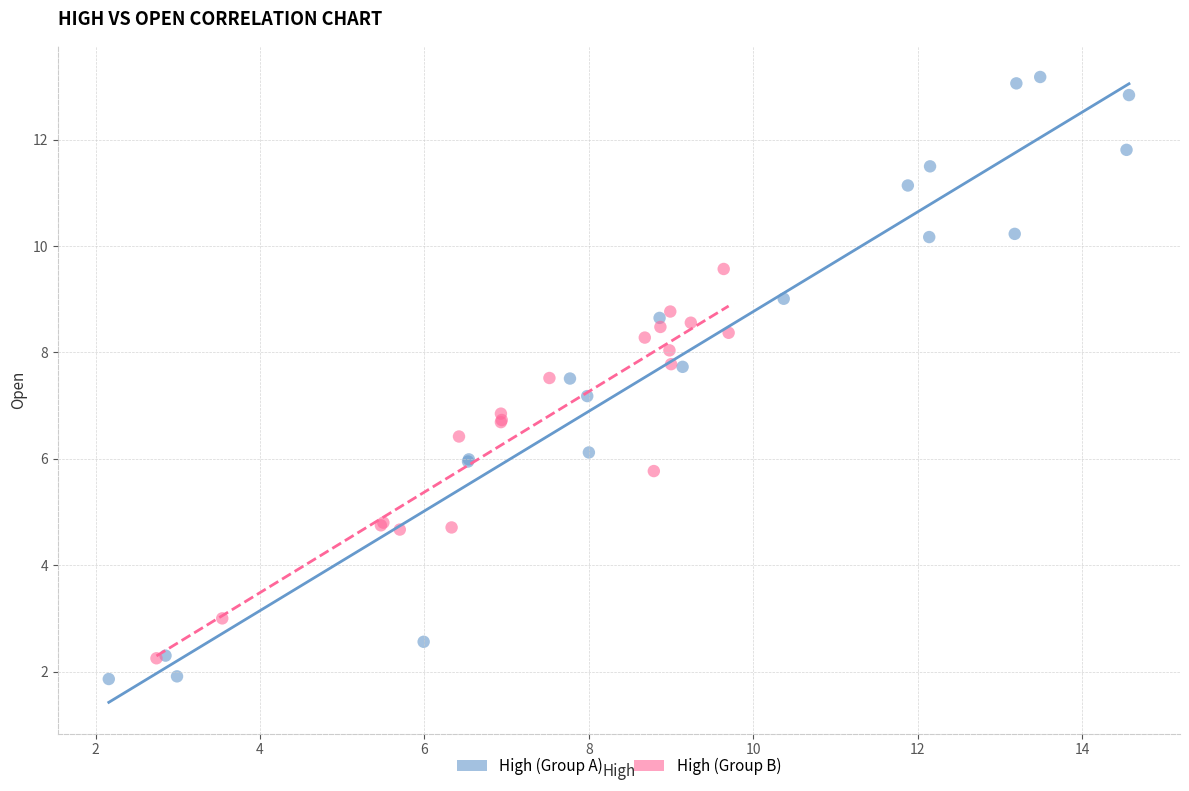

What are all the series names shown in the legend?

High (Group A), High (Group B)